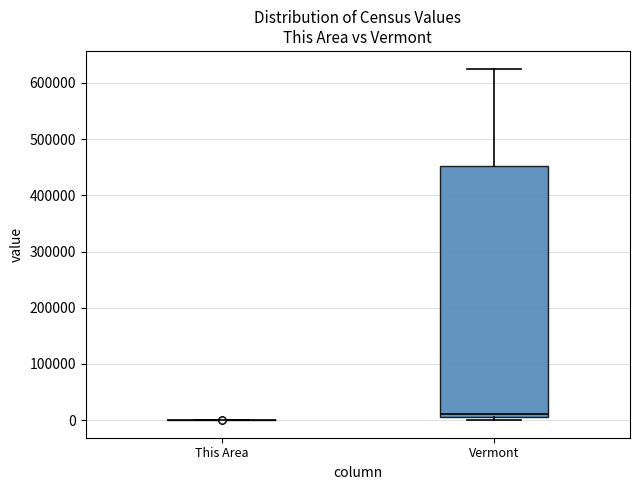

Reading left to right, transcribe this box plot: for each box, give where its median line is, the range the box spans, and where its two whiskers end, as read against the y-axis. The values are not printed on the chart, so give them approximately, as read against the axis.

This Area: box collapsed to a line at 0, whiskers 0 to 0
Vermont: median 10000 (just above the box's lower edge), box 10000 to 450000, whiskers 0 to 630000